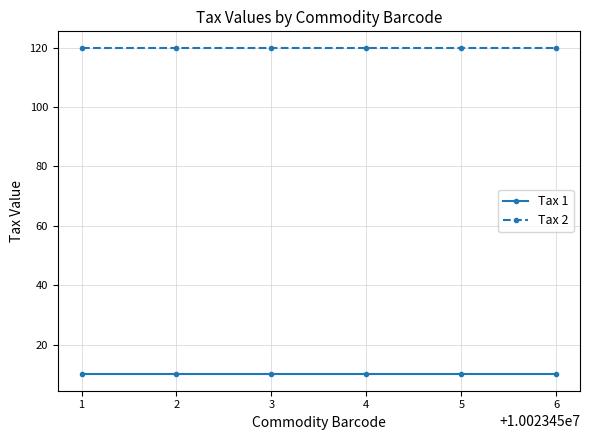

What is the average value of the Tax 1 series?

10